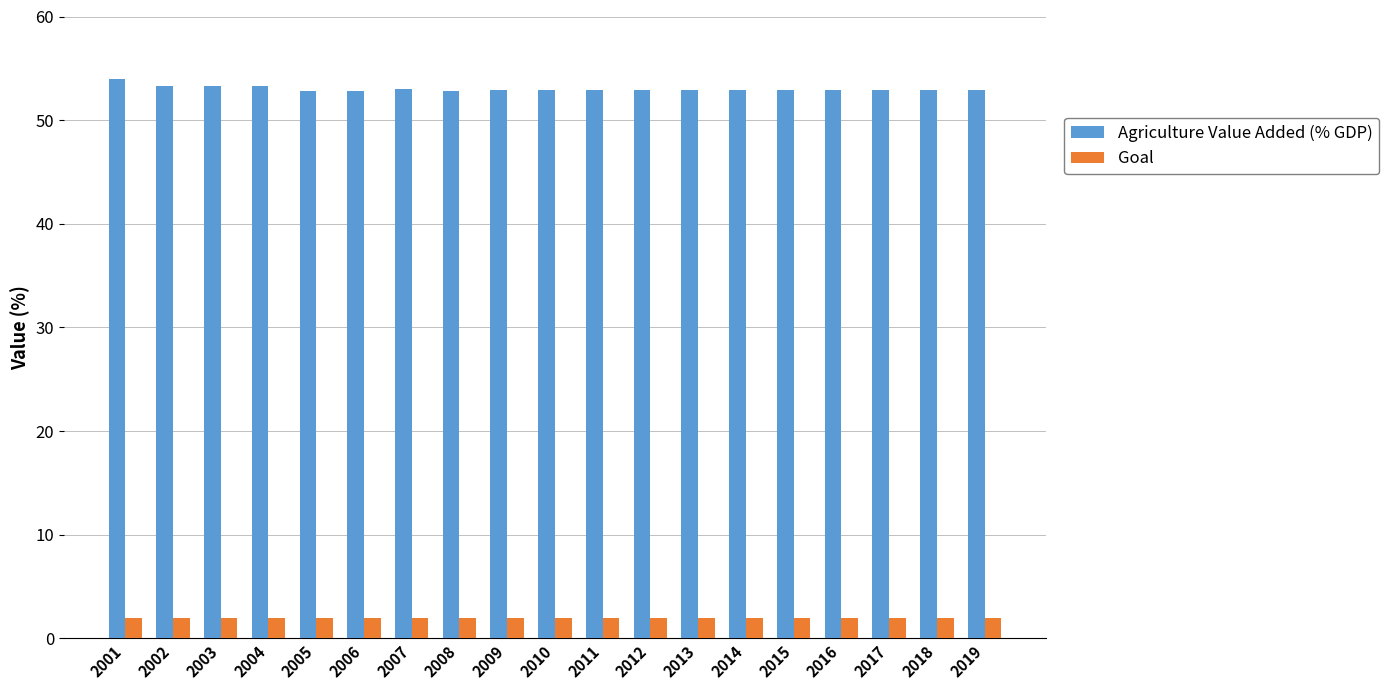

The Agriculture Value Added (% GDP) series shows 78.0 at 2017. True or false?

False